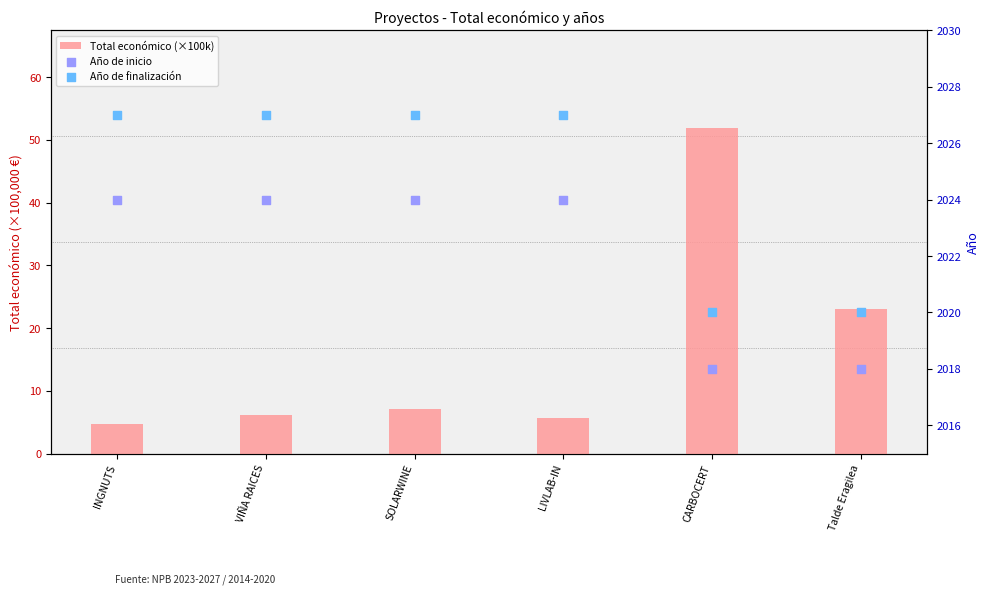

Which series contains the highest Y value?

Año de finalización